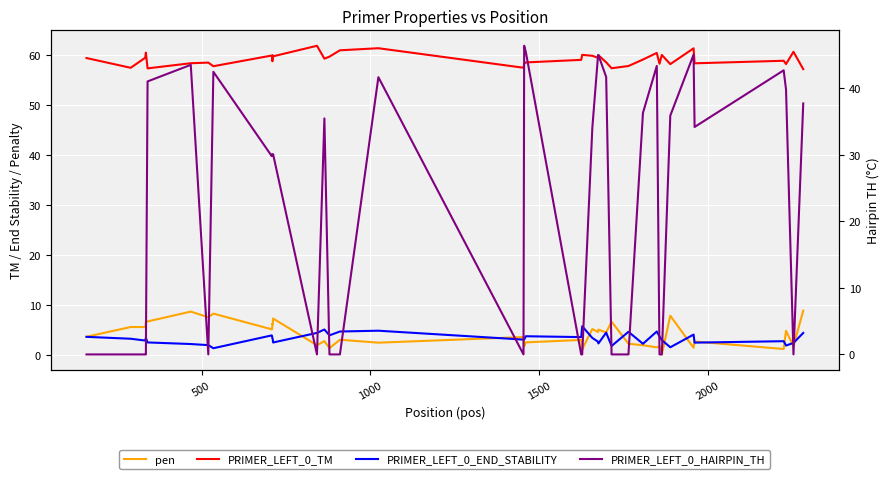

True or false: PRIMER_LEFT_0_HAIRPIN_TH and PRIMER_LEFT_0_END_STABILITY cross at least once.

True